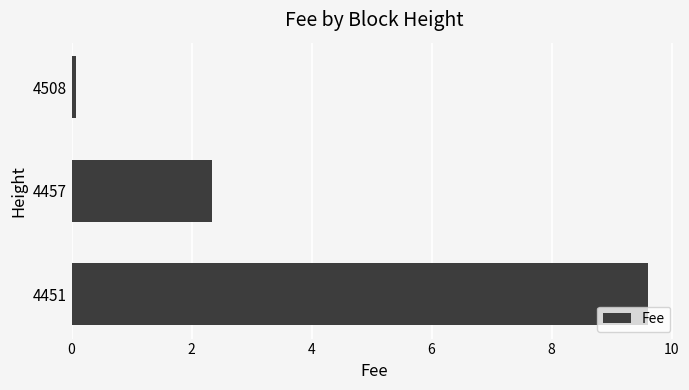

Rank the categories by value from highest to lowest.

4451, 4457, 4508